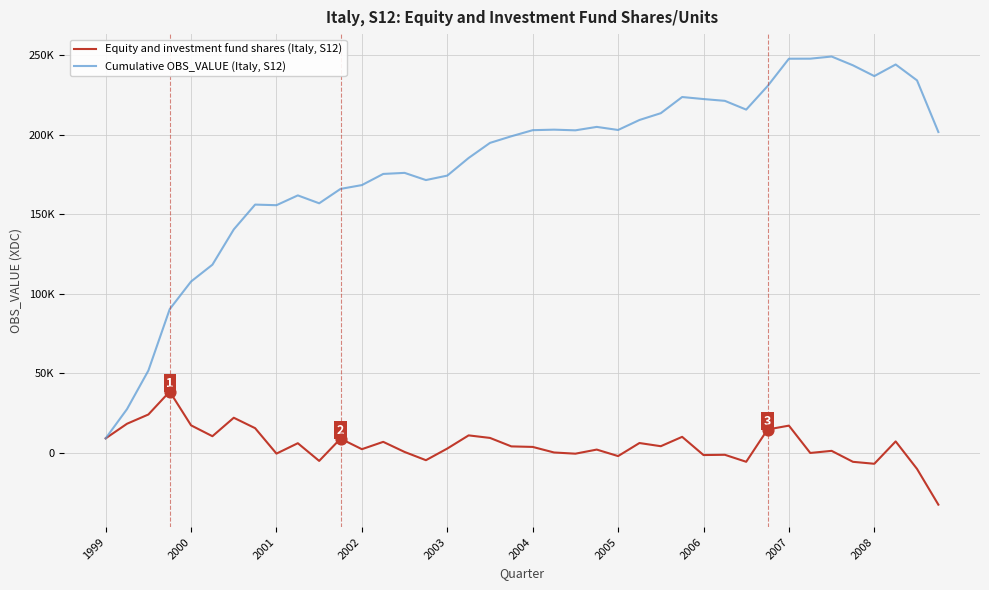

What are all the series names shown in the legend?

Equity and investment fund shares (Italy, S12), Cumulative OBS_VALUE (Italy, S12)